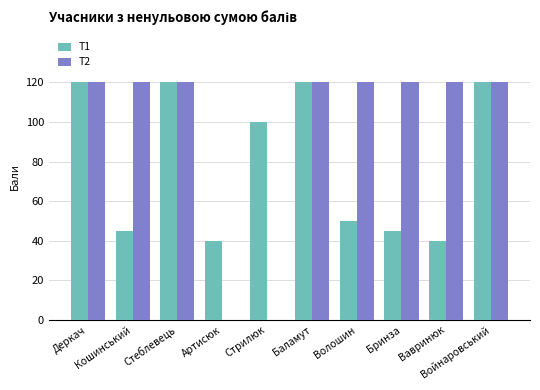

What are all the series names shown in the legend?

T1, T2